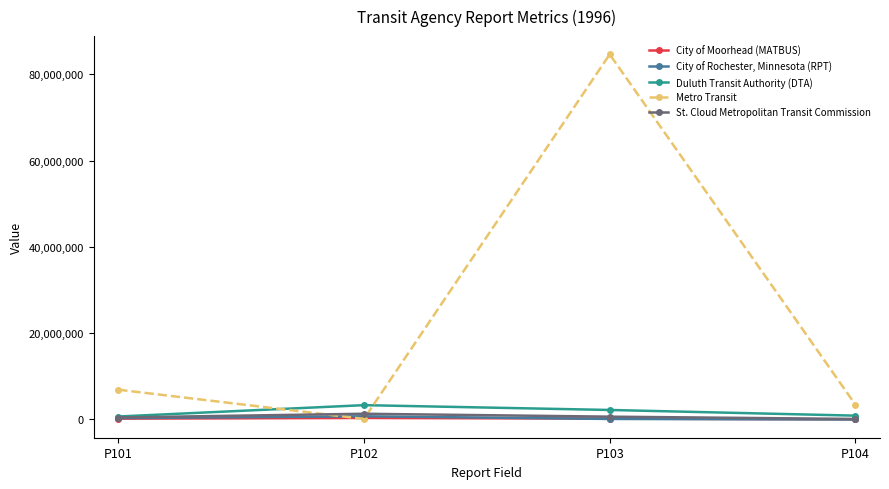

How many intersections are there between St. Cloud Metropolitan Transit Commission and Metro Transit?

2